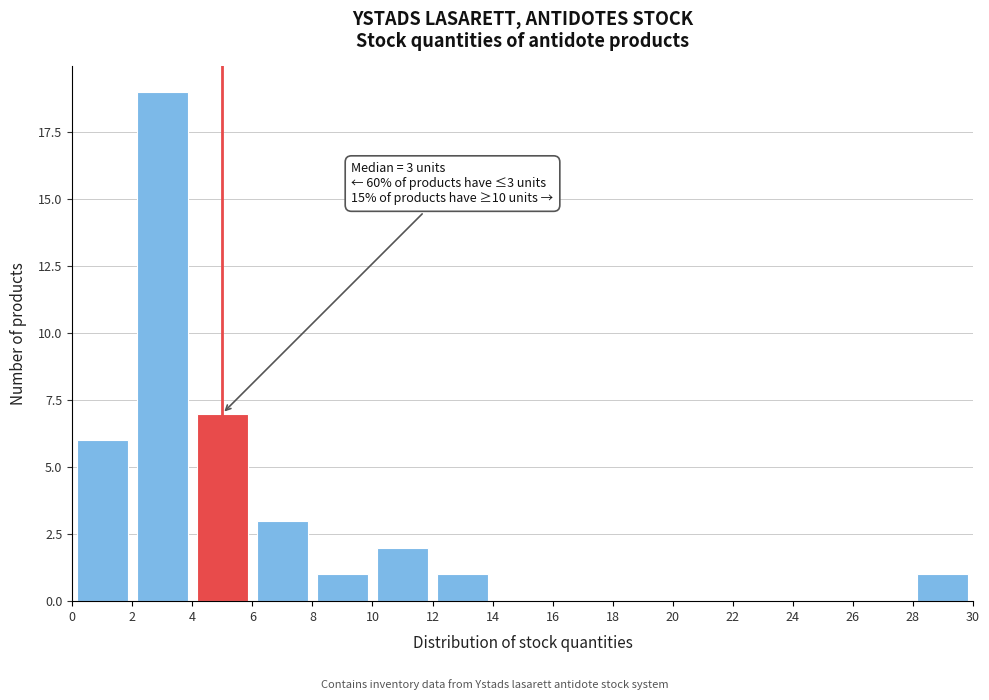

Over which range of the x-axis is the bar tallest?

2 to 4